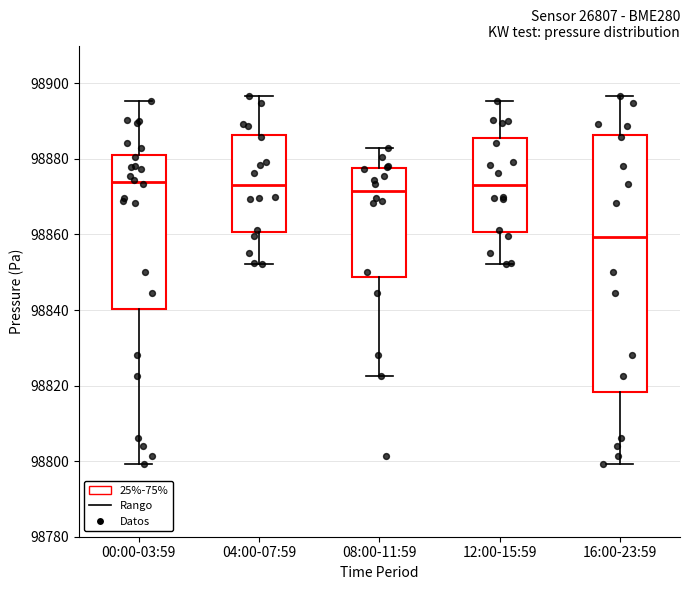

Comparing the boxes themselves (not the whiskers), which one is the tallest?

16:00-23:59